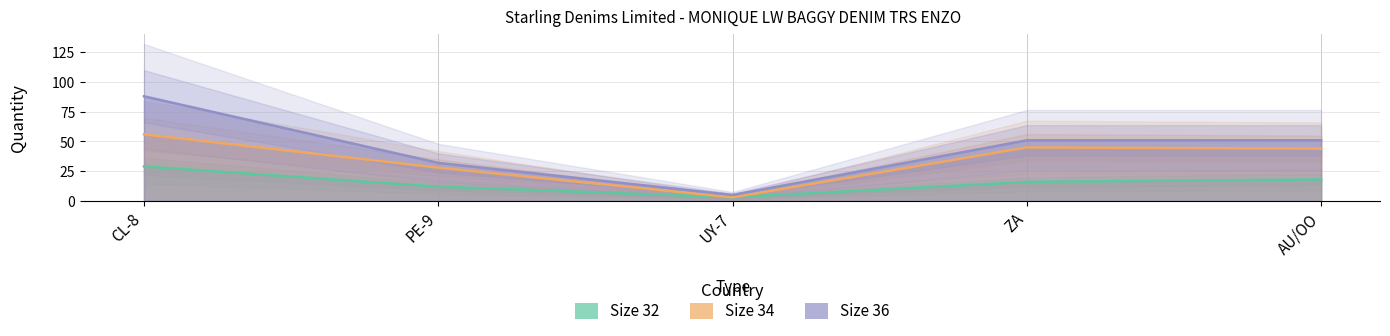

How many lines are shown in the chart?

3